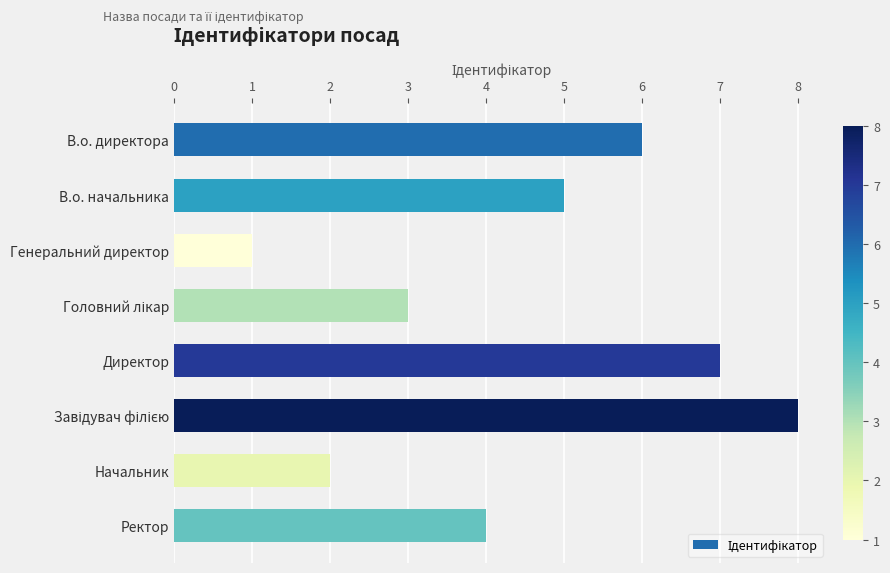

The chart shows a value of 2 at Ректор. True or false?

False